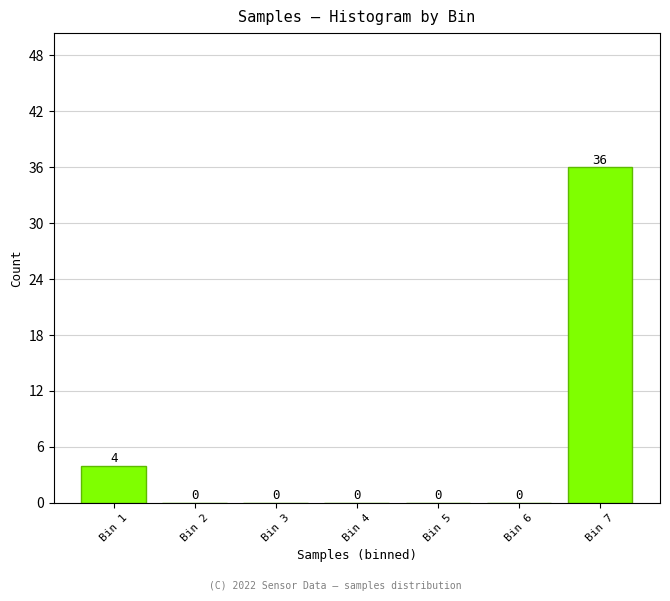

Reading left to right, what are all the values shown in this chart?

Bin 1=4	Bin 2=0	Bin 3=0	Bin 4=0	Bin 5=0	Bin 6=0	Bin 7=36